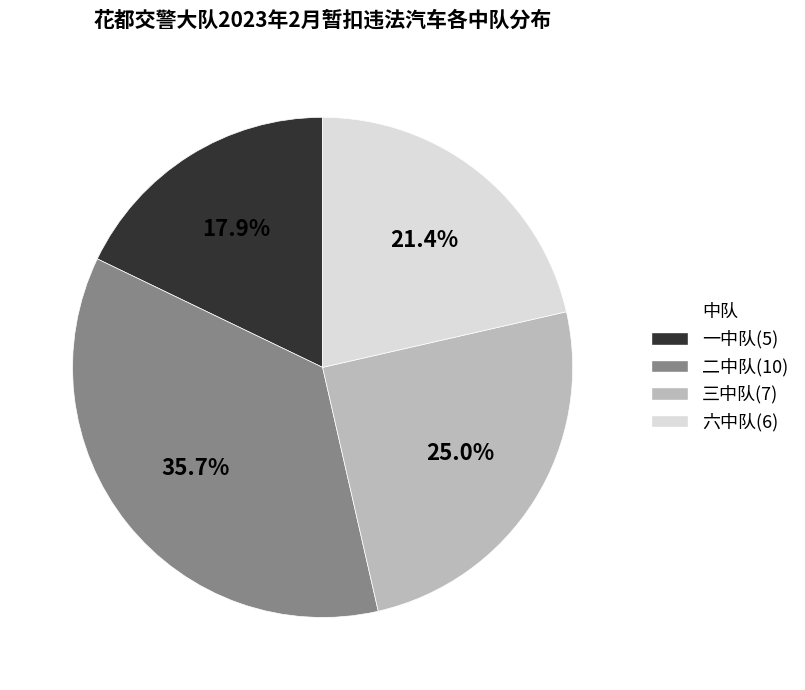

What is the total percentage of 二中队 and 三中队?

60.7%